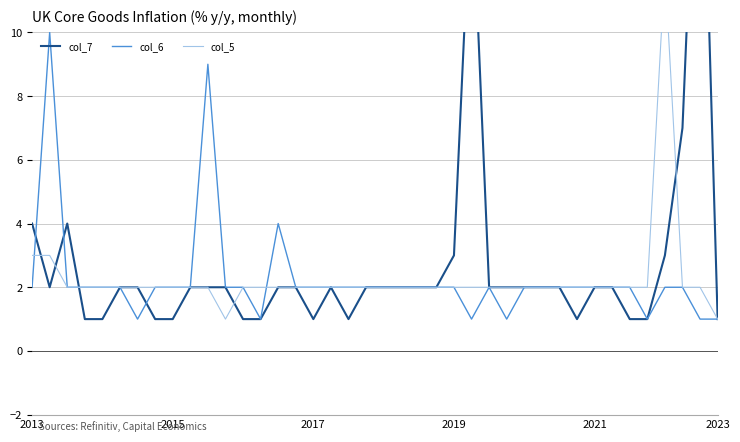

The value of col_6 at 2023 is 0. True or false?

False